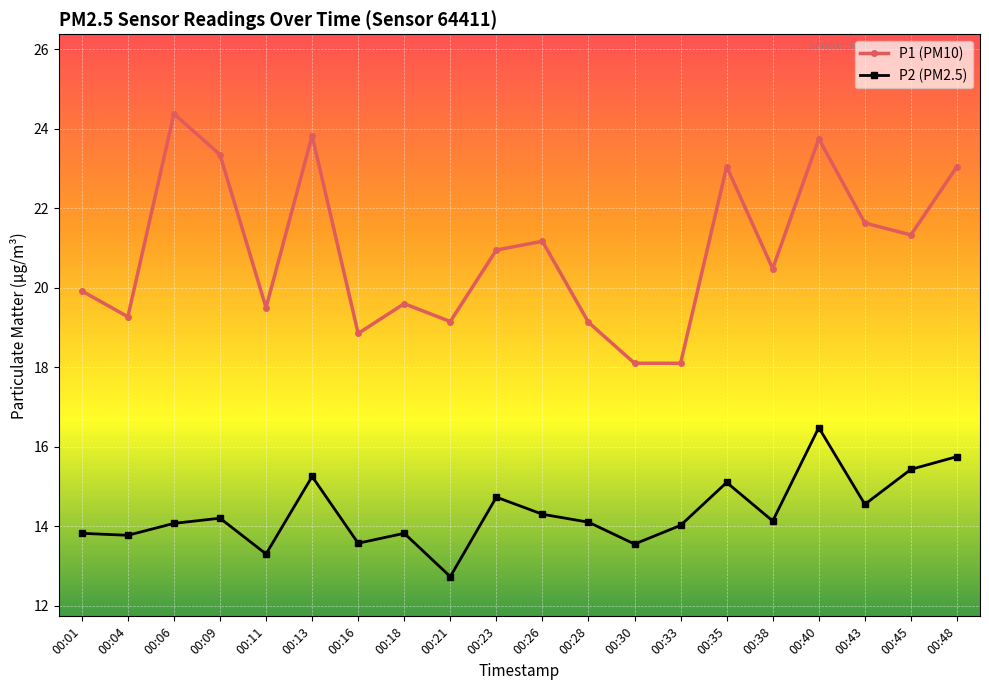

What is the difference between the P1 (PM10) values at 00:04 and 00:26?

1.9